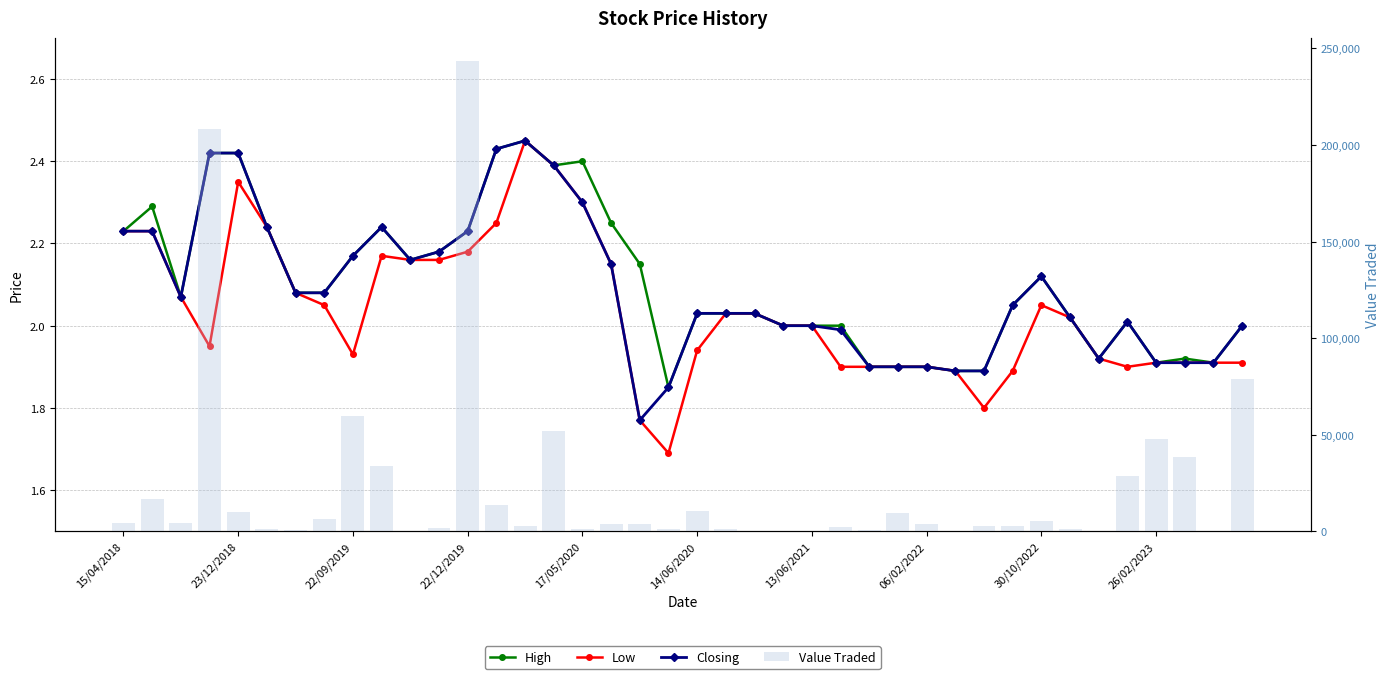

What is the minimum value shown in the chart?

1.7